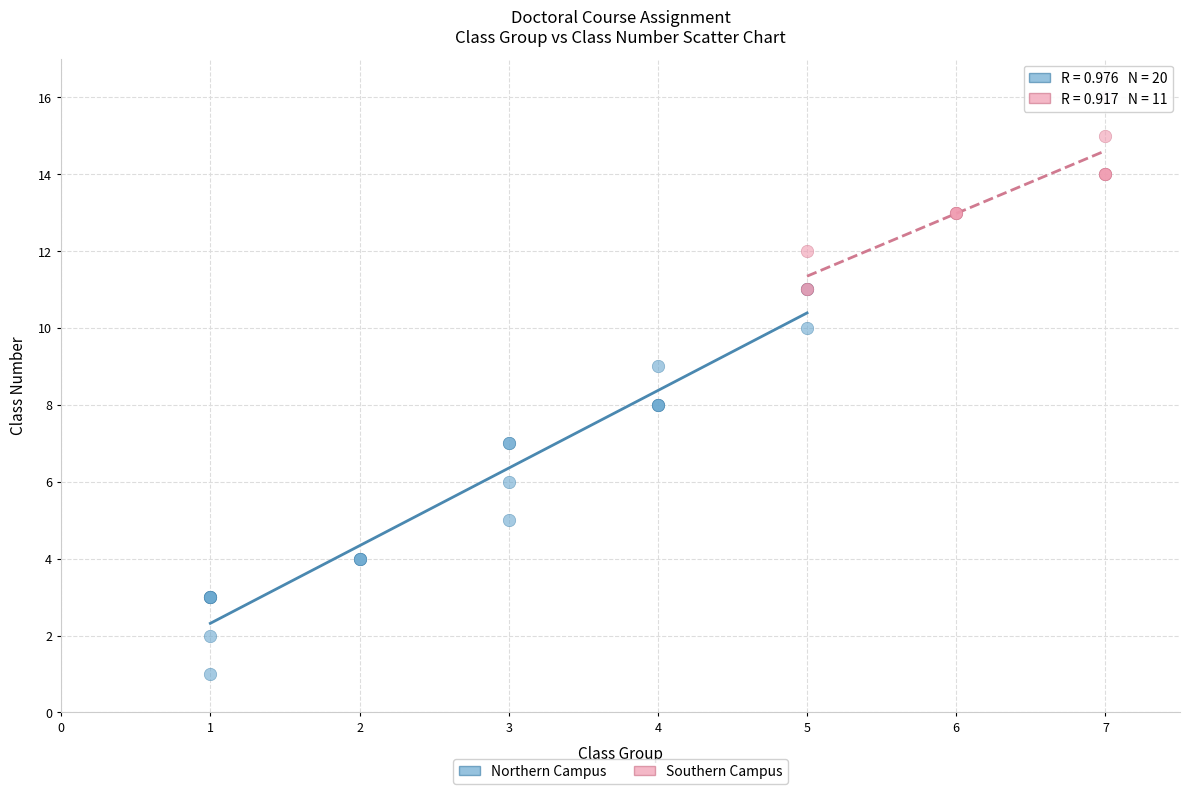

Which series contains the highest Y value?

Southern Campus